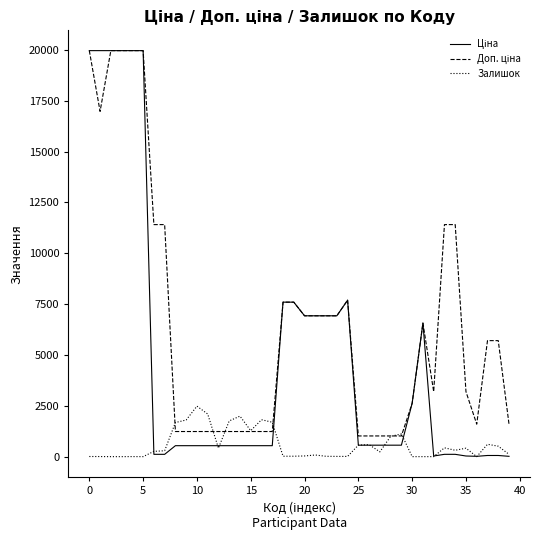

What is the greatest value displayed?

19964.2